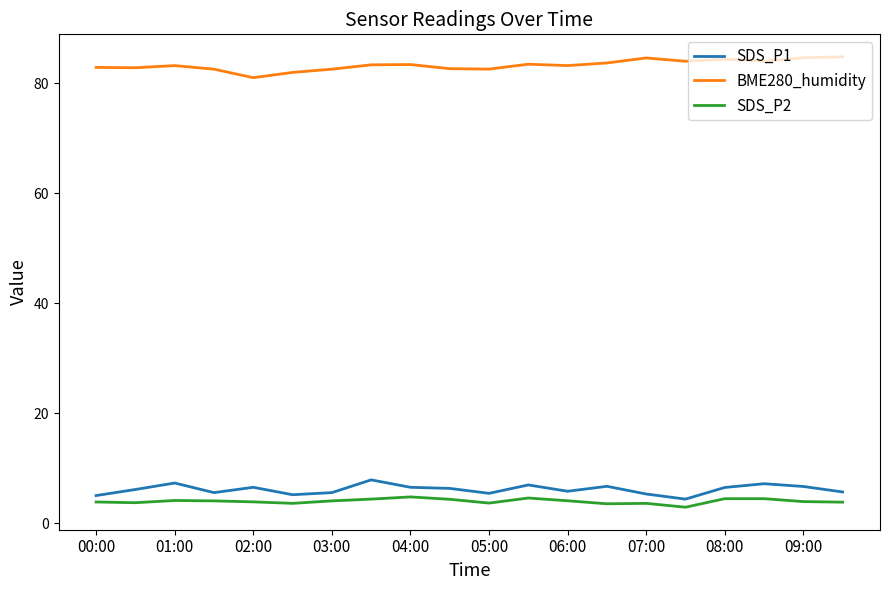

True or false: BME280_humidity and SDS_P2 cross at least once.

False